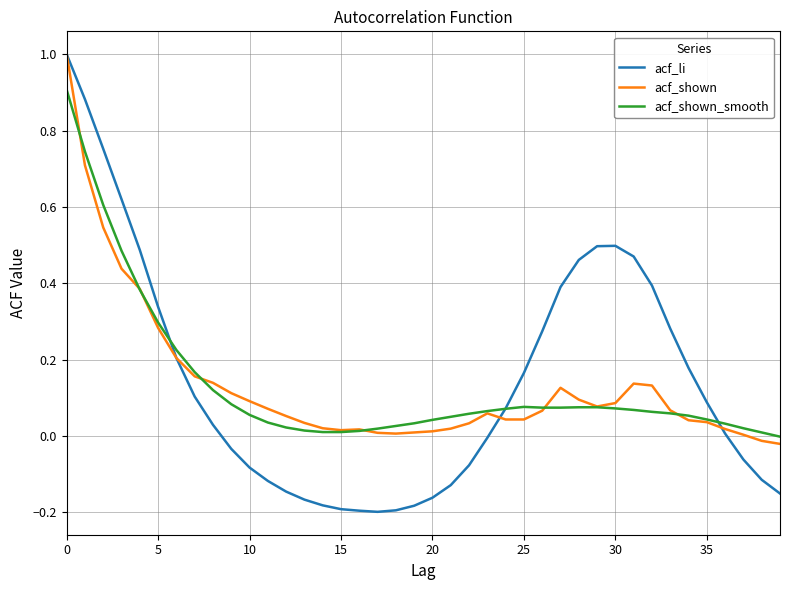

What are all the series names shown in the legend?

acf_li, acf_shown, acf_shown_smooth